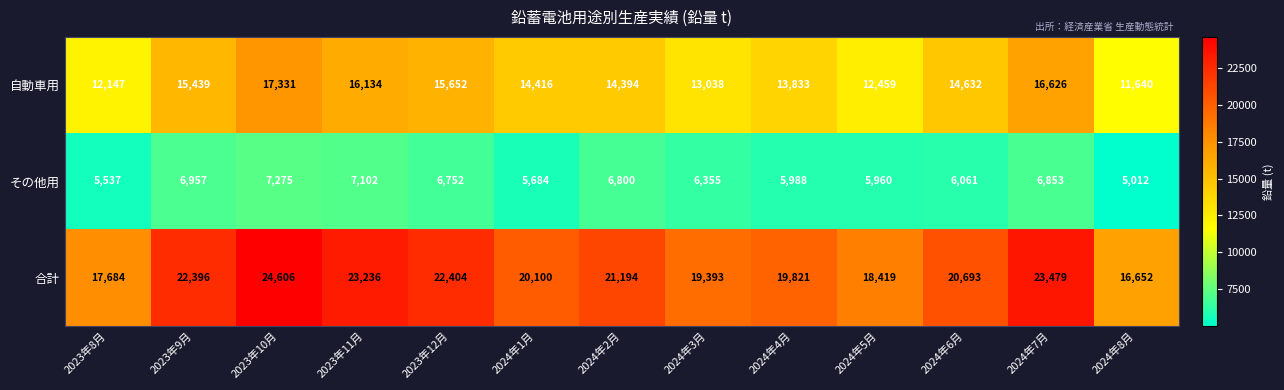

Is it true that 合計 equals 7503 at 2023年10月?

False